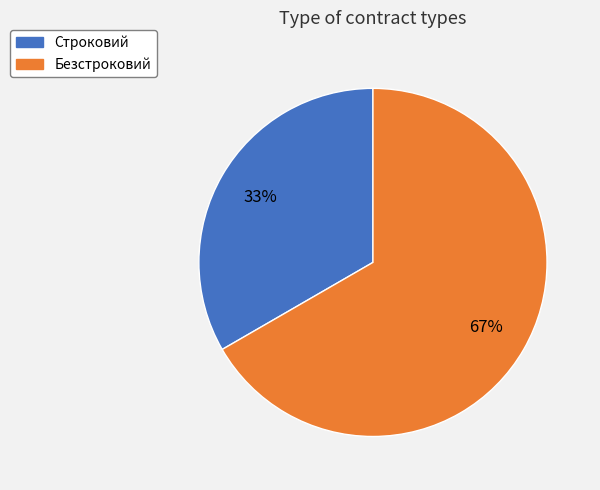

To the nearest percent, what is the average slice percentage?

50%